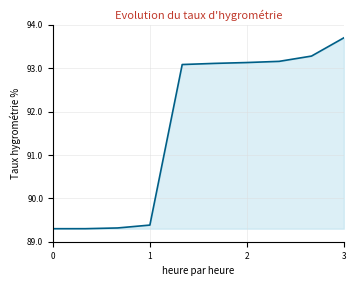

What is the greatest value displayed?

93.7